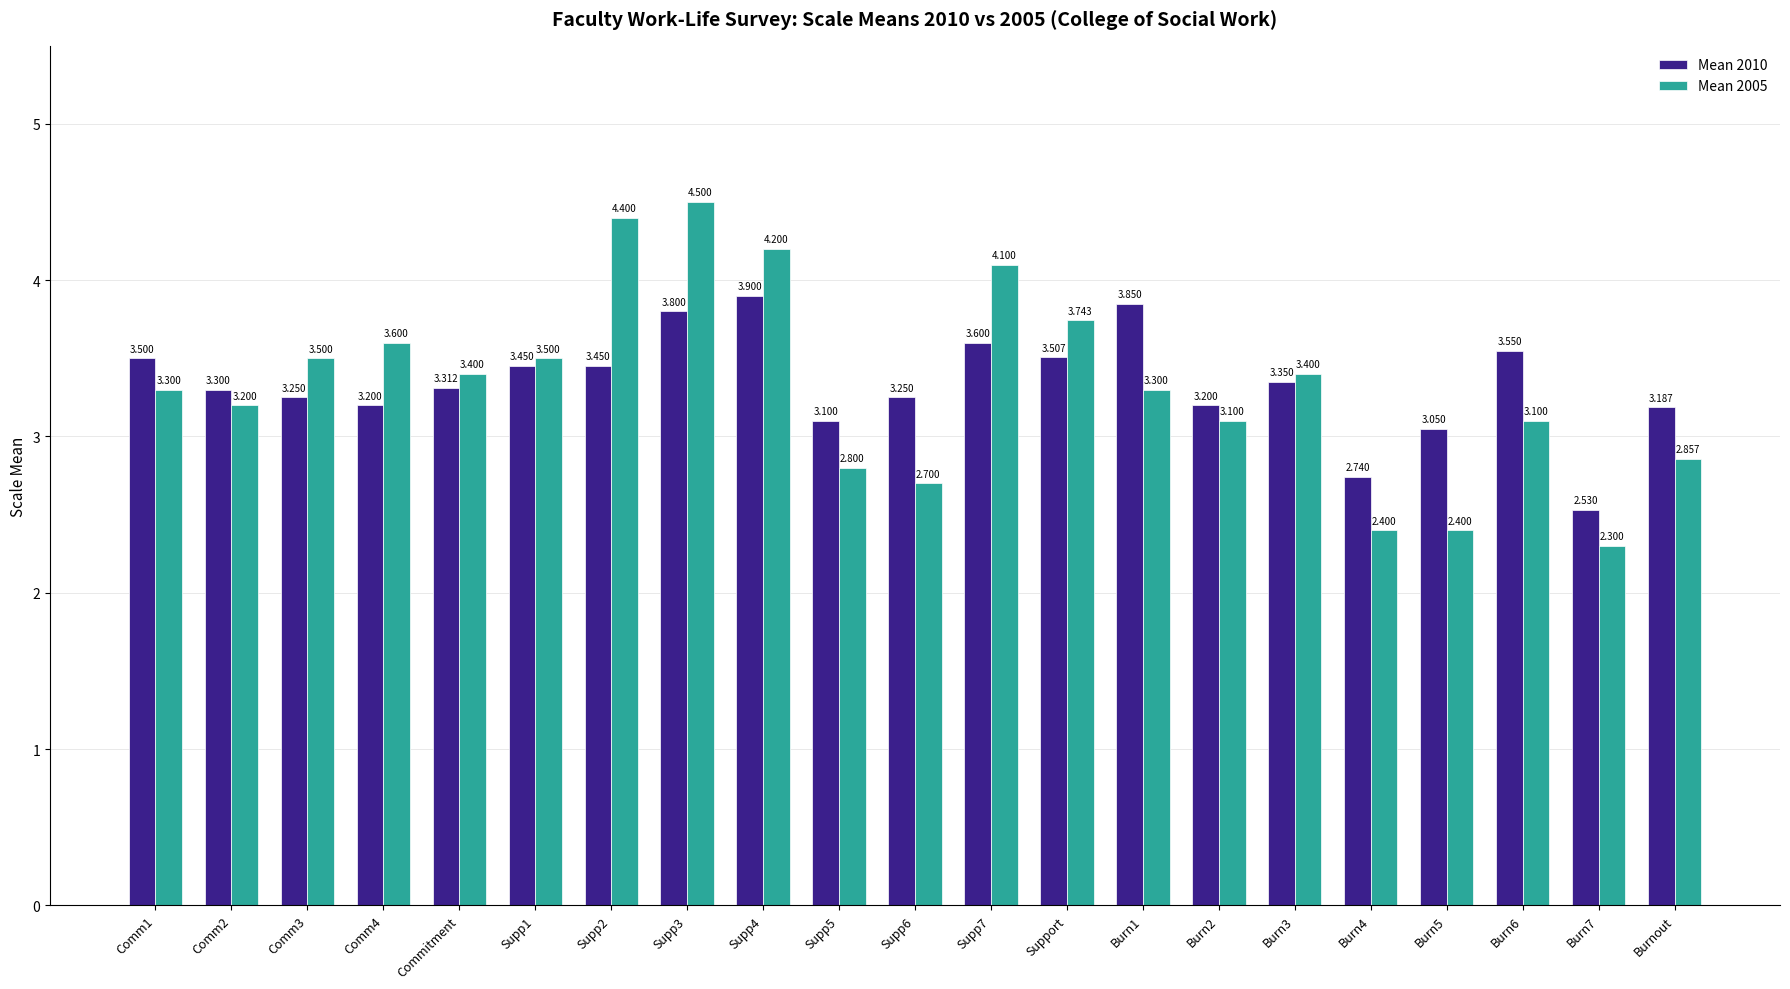

At which category does the chart reach its minimum across all series?

Burn7